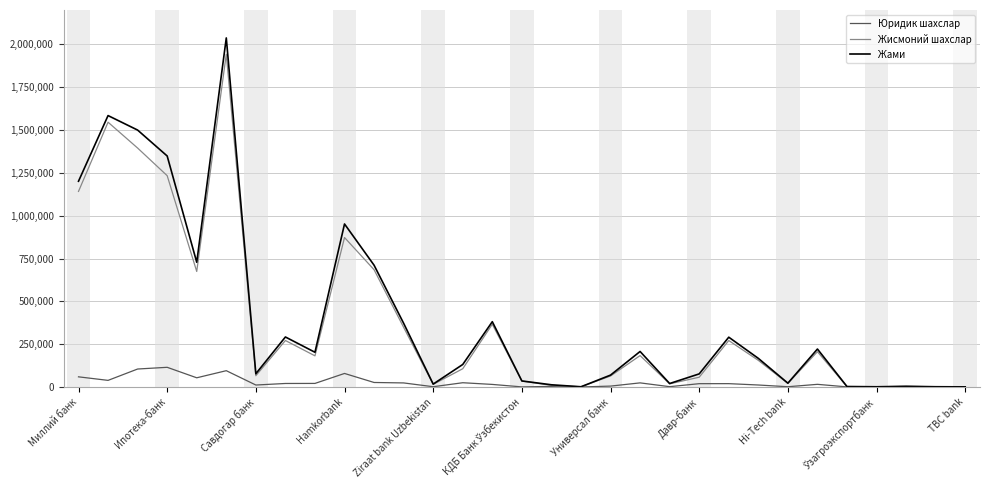

Which series has the largest range (max minus min)?

Жами